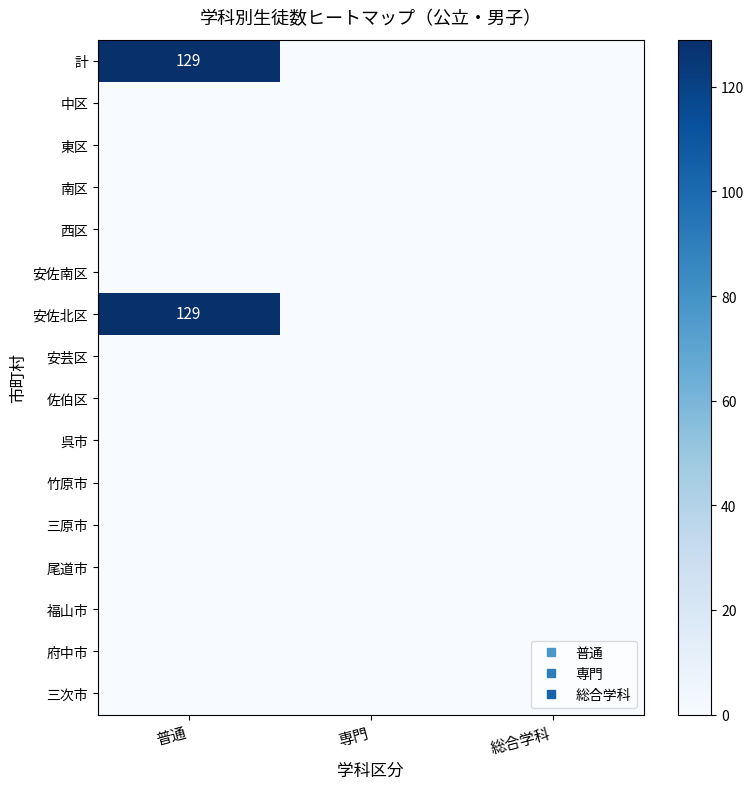

At which label does 安佐北区 reach its minimum?

専門